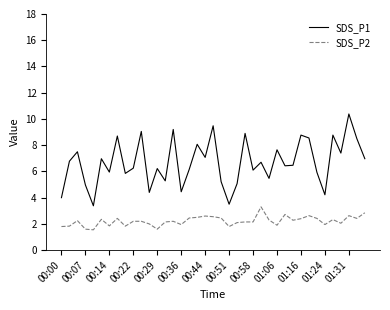

True or false: SDS_P1 and SDS_P2 intersect in this chart.

False